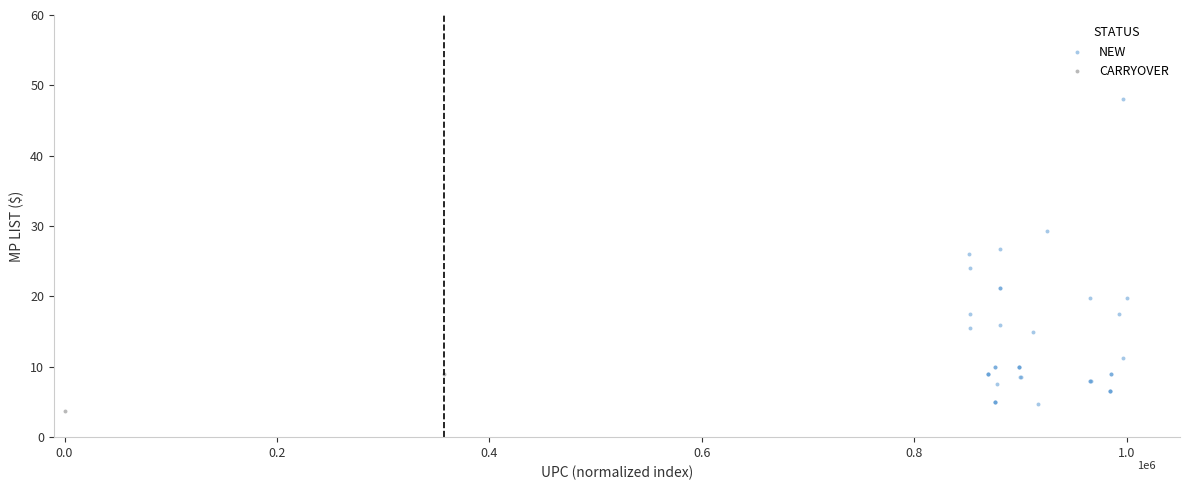

What are all the series names shown in the legend?

NEW, CARRYOVER